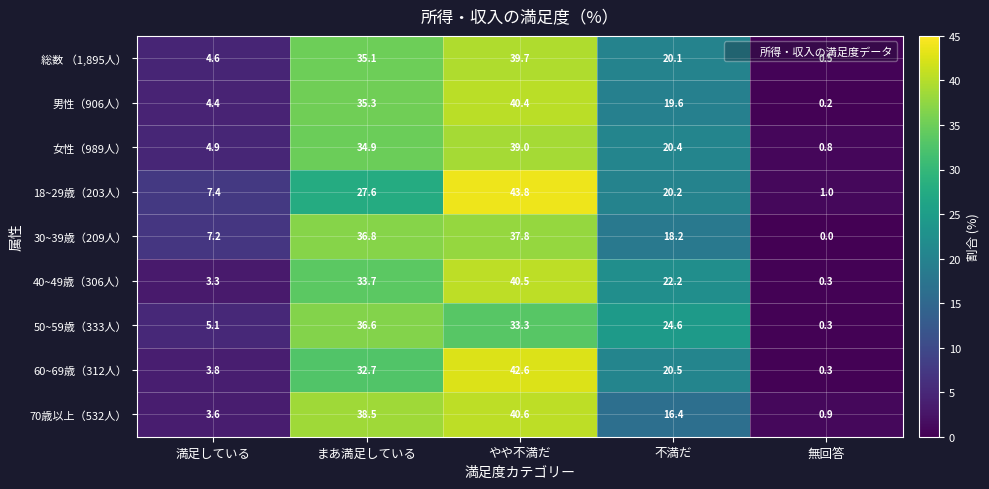

Which category has the highest value in the 男性（906人） series?

やや不満だ